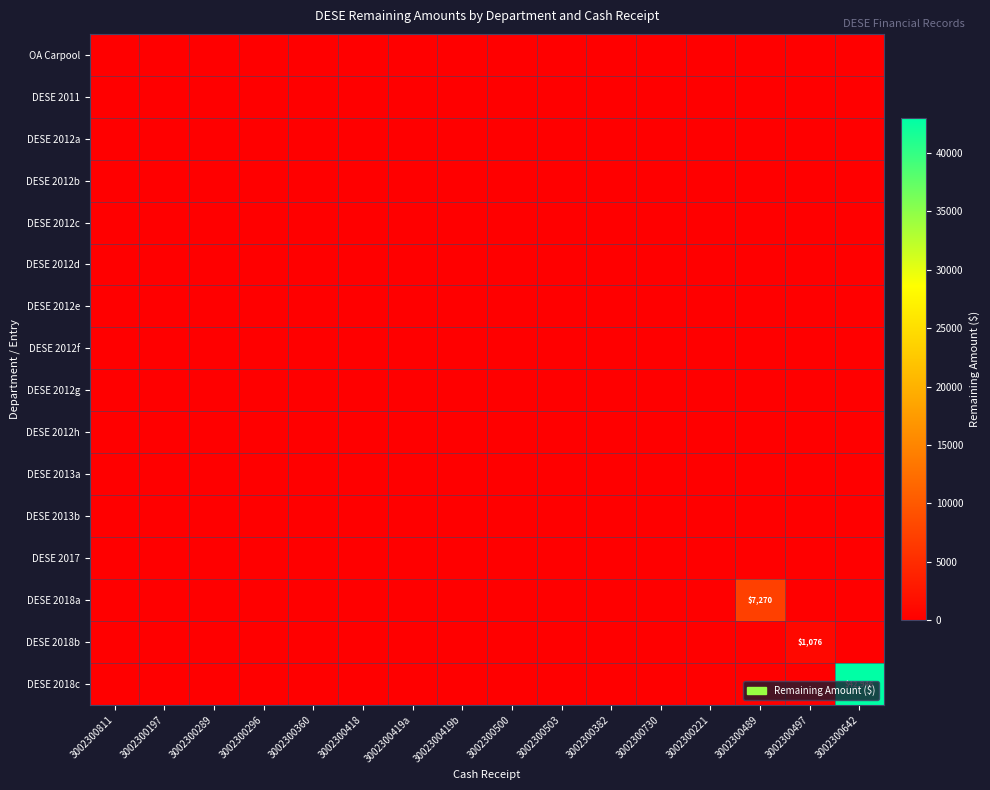

The value of DESE 2018b at 3002300497 is 1076. True or false?

True